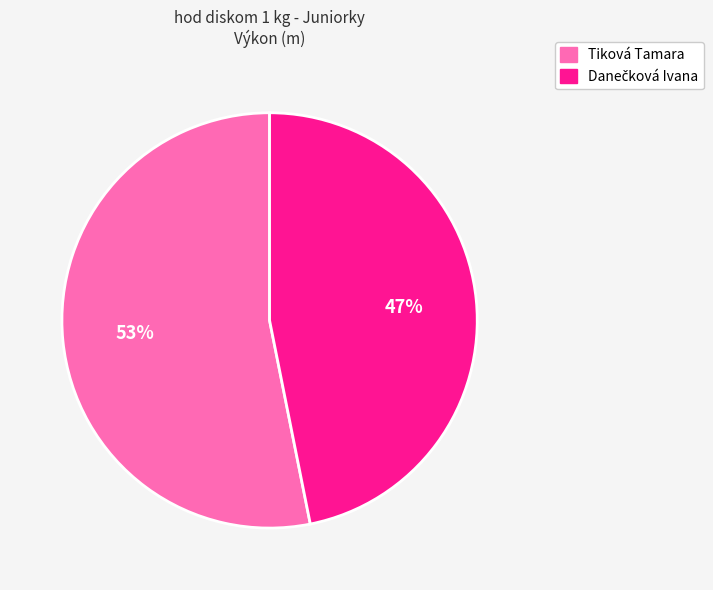

The Tiková Tamara slice represents 53% of the pie. True or false?

True